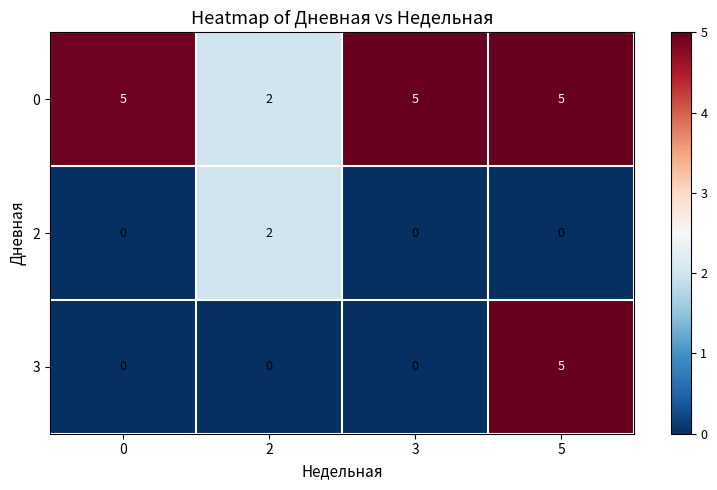

Which series has the largest total across all categories?

0